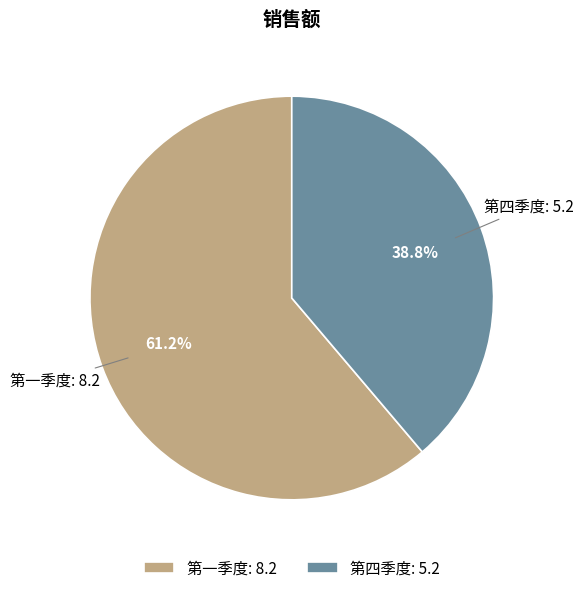

How many segments does this pie chart have?

2